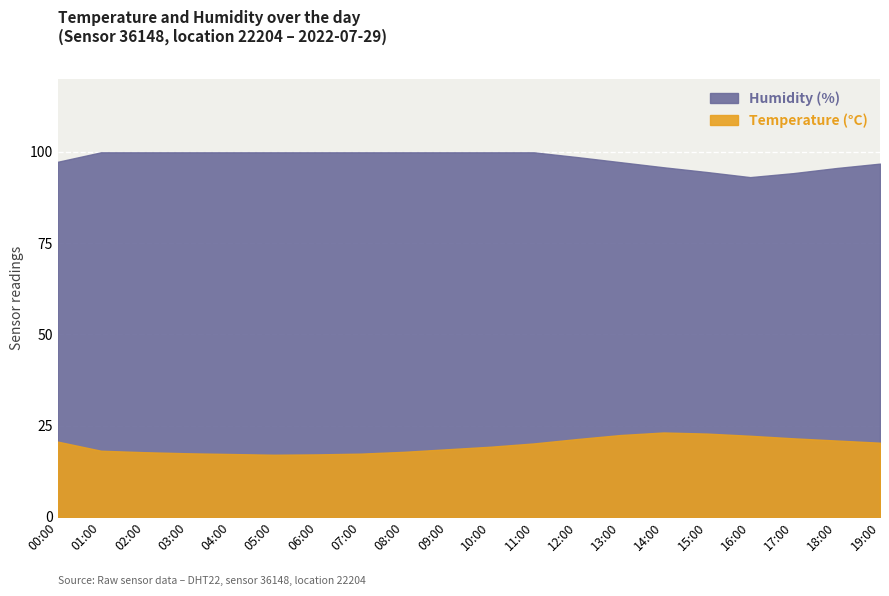

The value of temperature at 17:00 is 21.5. True or false?

True